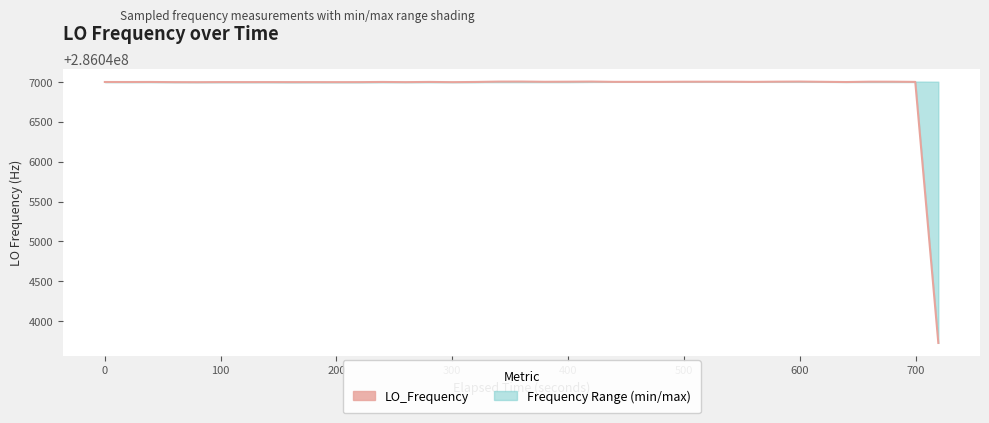

Reading left to right, what are all the values shown in this chart?

286047000.3	286047000.0	286047000.6	286046998.5	286046997.9	286046999.1	286046998.8	286046999.1	286046998.7	286046998.7	286046998.7	286046998.4	286046998.7	286047000.7	286046998.5	286047001.0	286047001.0	286046998.2	286047000.7	286047005.2	286047005.6	286047002.8	286047003.9	286047005.5	286047001.9	286047002.0	286047002.0	286047003.6	286047003.6	286047003.9	286047003.6	286047001.8	286047004.2	286047005.5	286047002.5	286046999.8	286047004.0	286047003.8	286047001.6	286043727.5